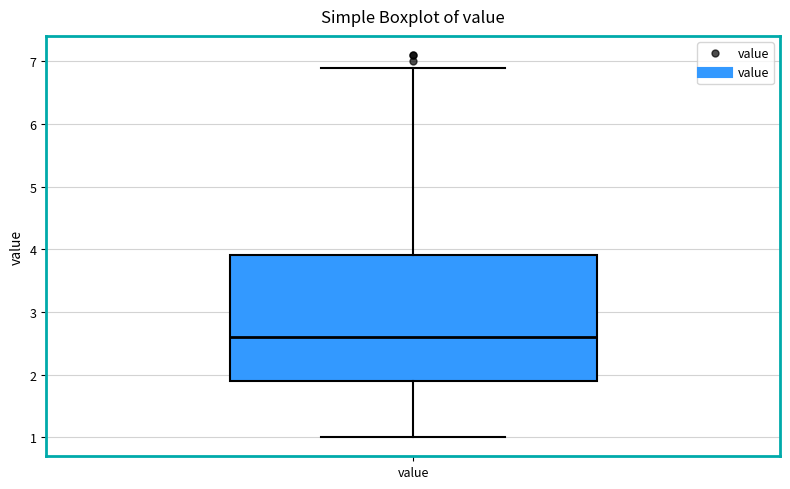

Read this box plot against the y-axis: the position of the median line, the range covered by the box, and the ends of both whiskers. The values are not printed on the chart, so give them approximately, as read against the axis.

median 2.6, box 1.9 to 3.9, whiskers 1.0 to 6.9